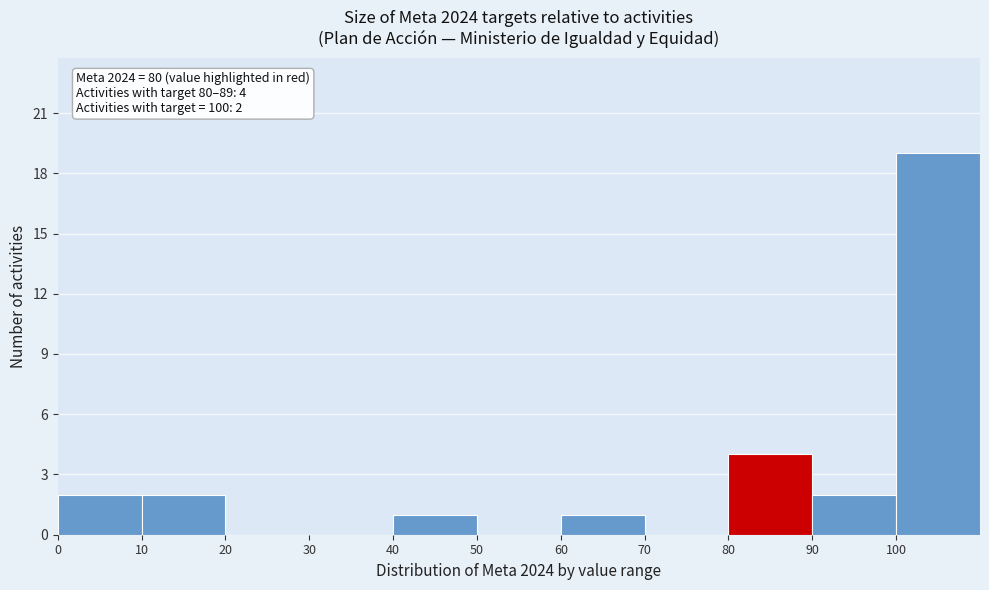

Which range on the x-axis has the tallest bar?

100 to 110